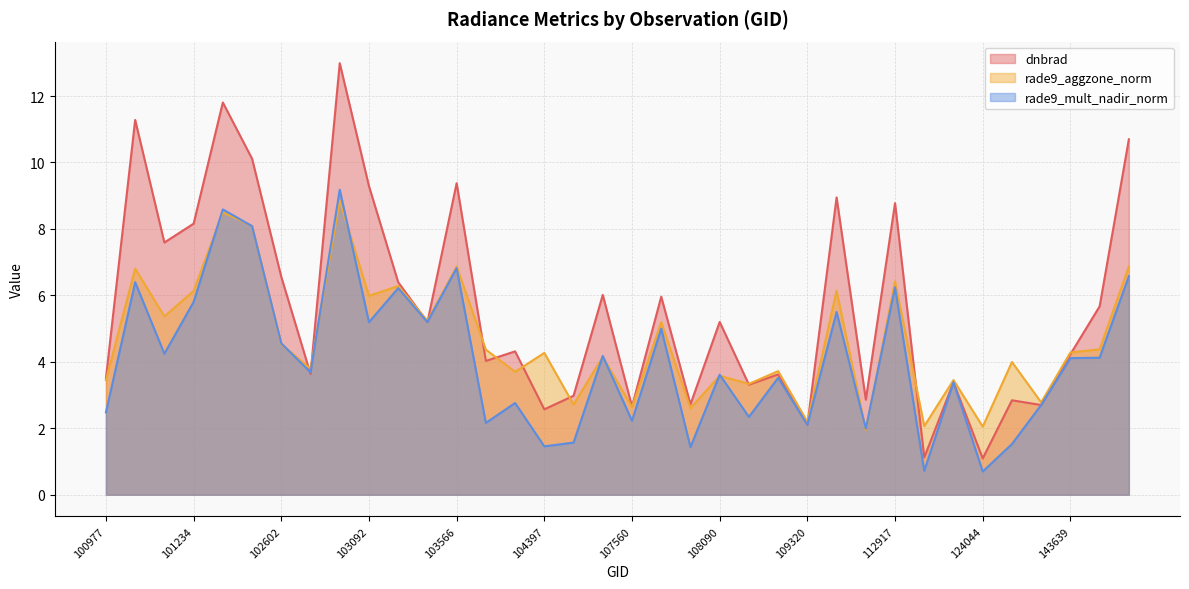

What is the value of the rade9_mult_nadir_norm point at the 28th from the left?

6.2